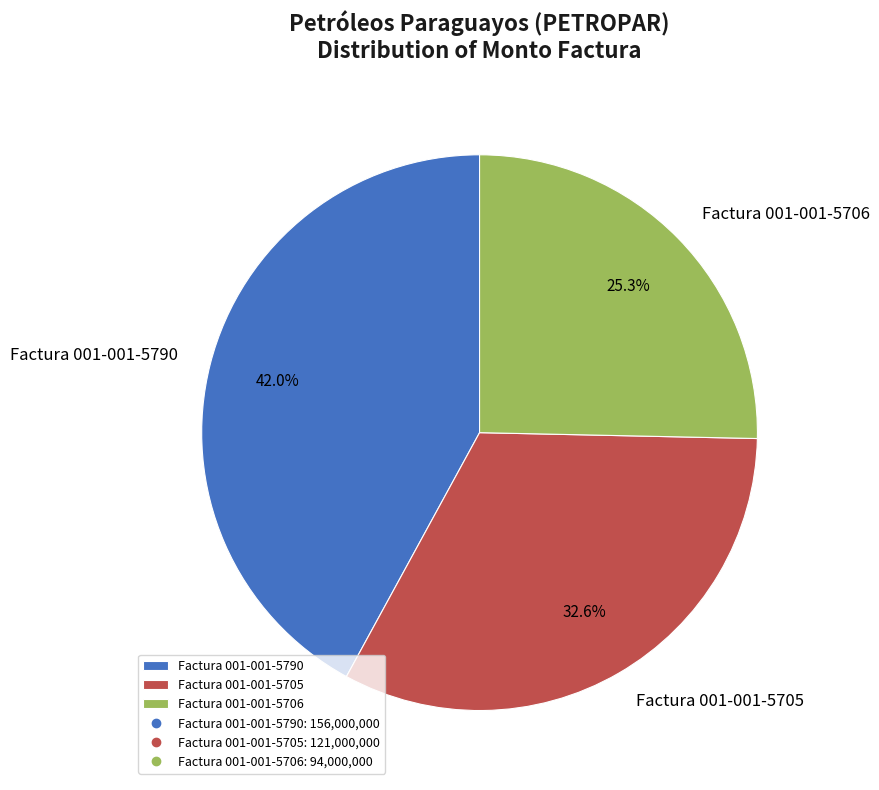

What is the total percentage of Factura 001-001-5705 and Factura 001-001-5790?

74.7%